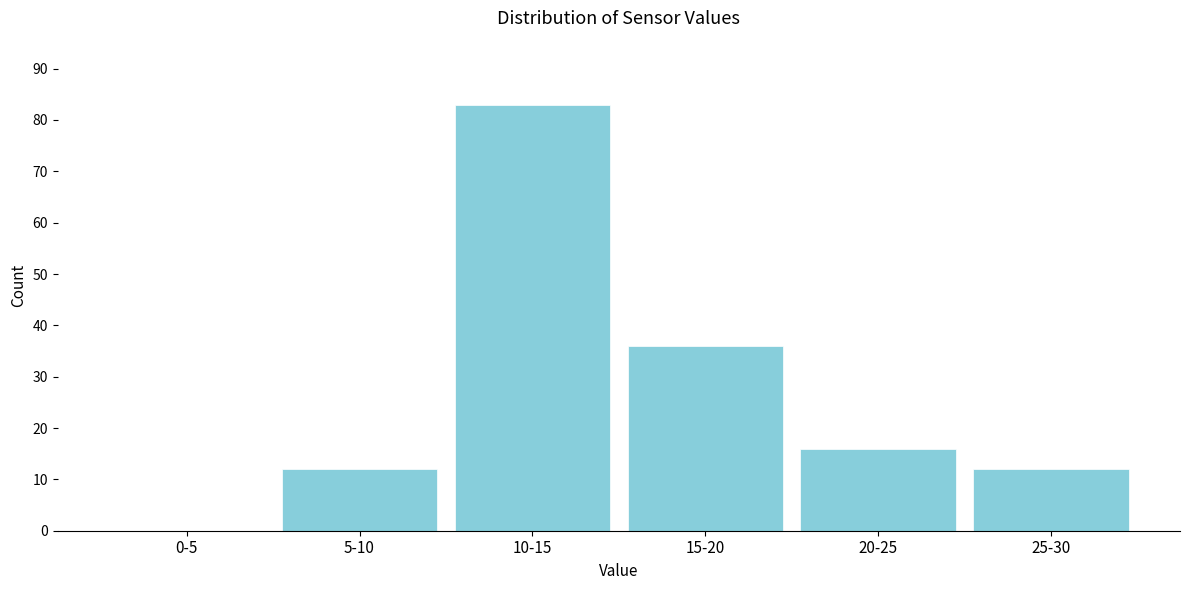

Reading left to right, transcribe all the data shown in this chart.

0-5=0	5-10=12	10-15=83	15-20=36	20-25=16	25-30=12